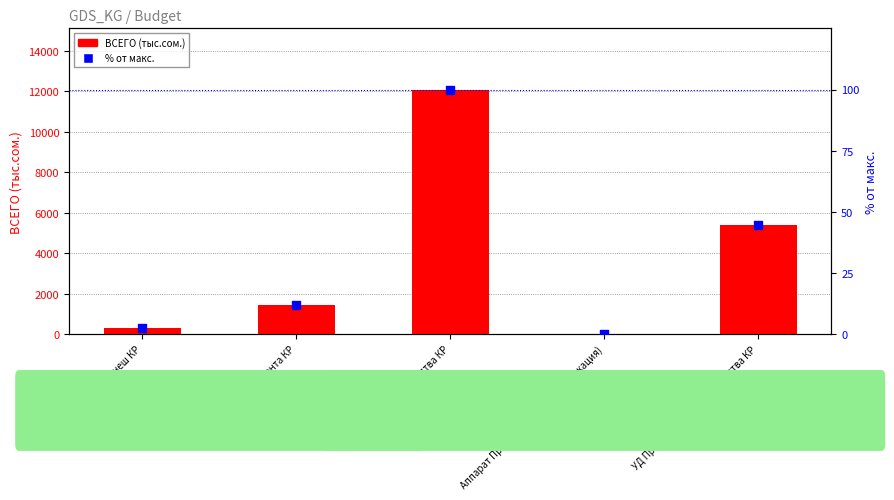

Which series has the widest spread of Y values?

ВСЕГО (тыс.сом.)